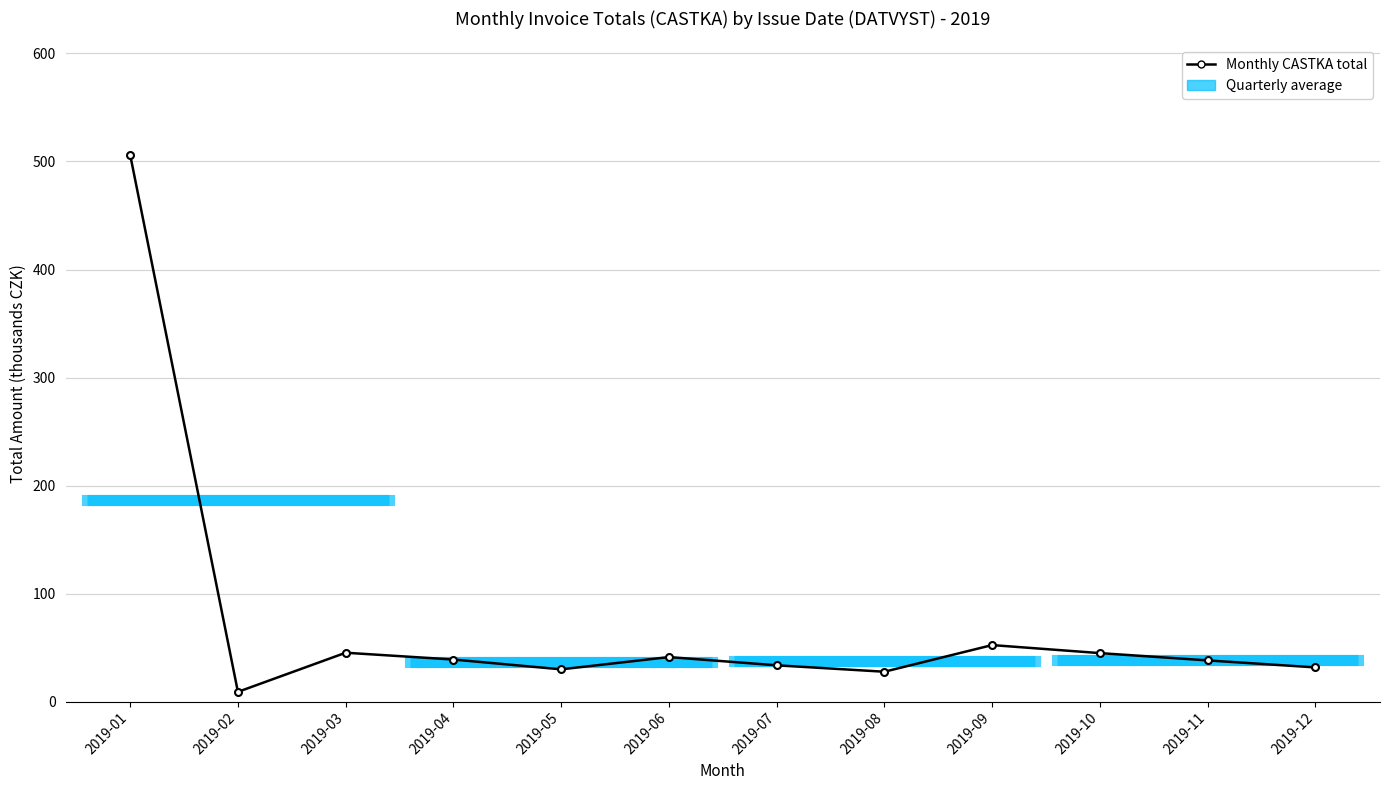

Reading left to right, extract all data points from this chart.

506.1	9.0	45.2	38.9	29.8	41.2	33.6	27.6	52.3	44.9	38.1	31.6